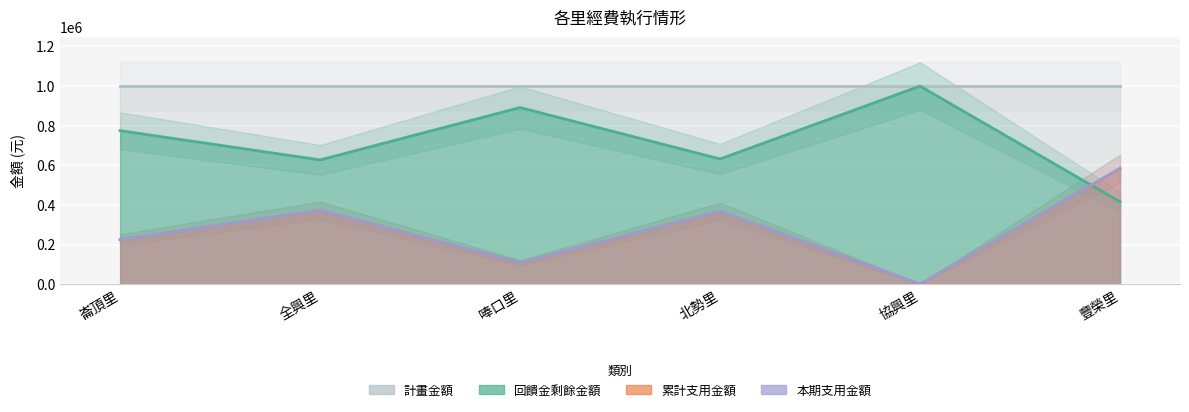

Is it true that 本期支用金額 equals 602791 at 北勢里?

False